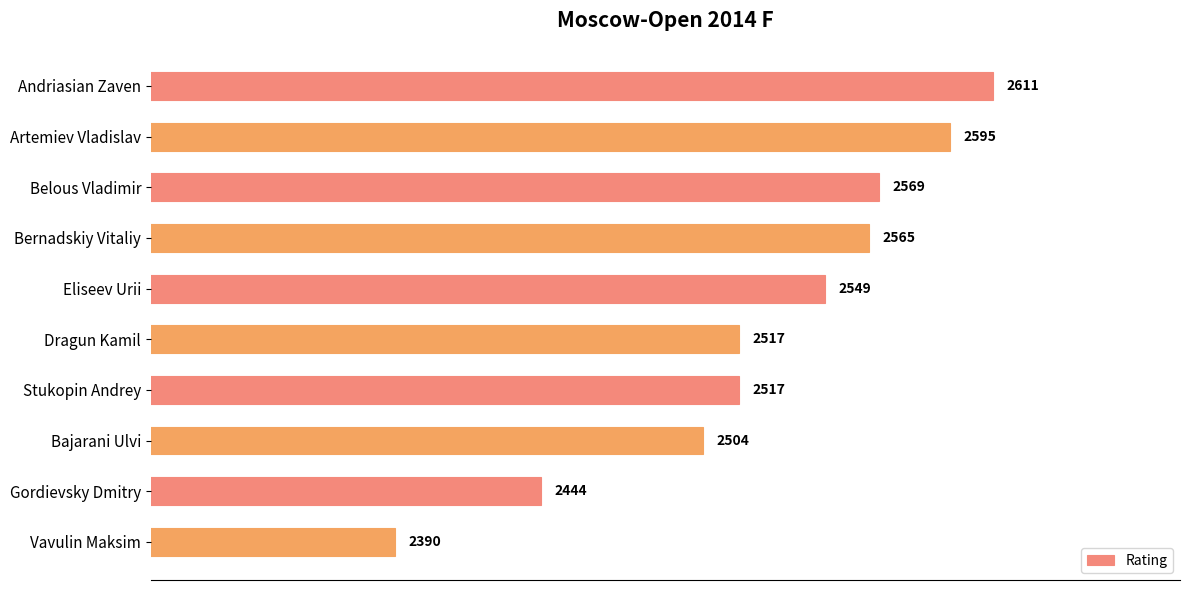

What is the label of the 4th bar from the bottom?

Stukopin Andrey